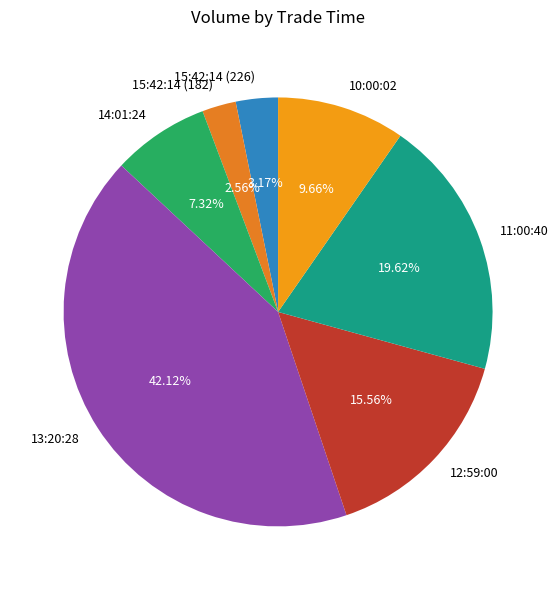

Is the sum of 13:20:28 and 12:59:00 greater than half?

Yes